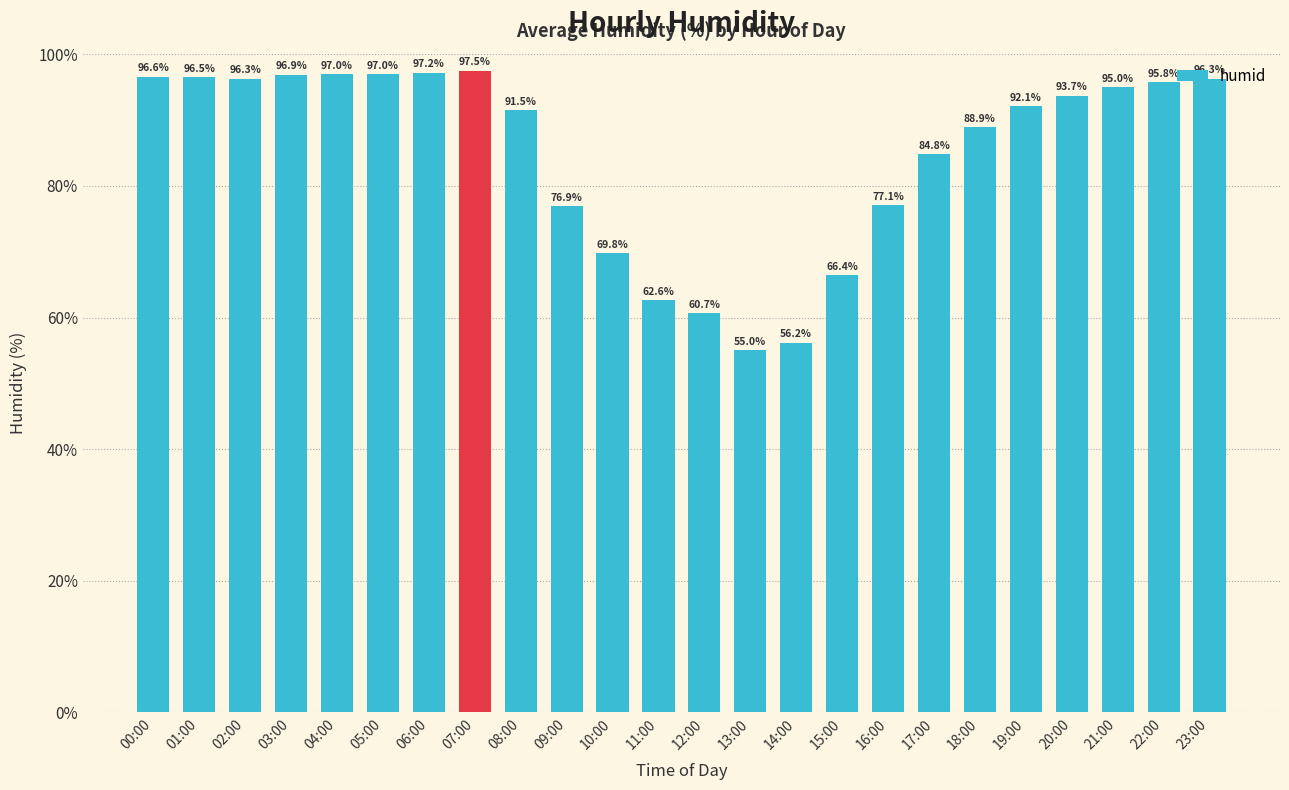

Between 12:00 and 06:00, which is larger?

06:00